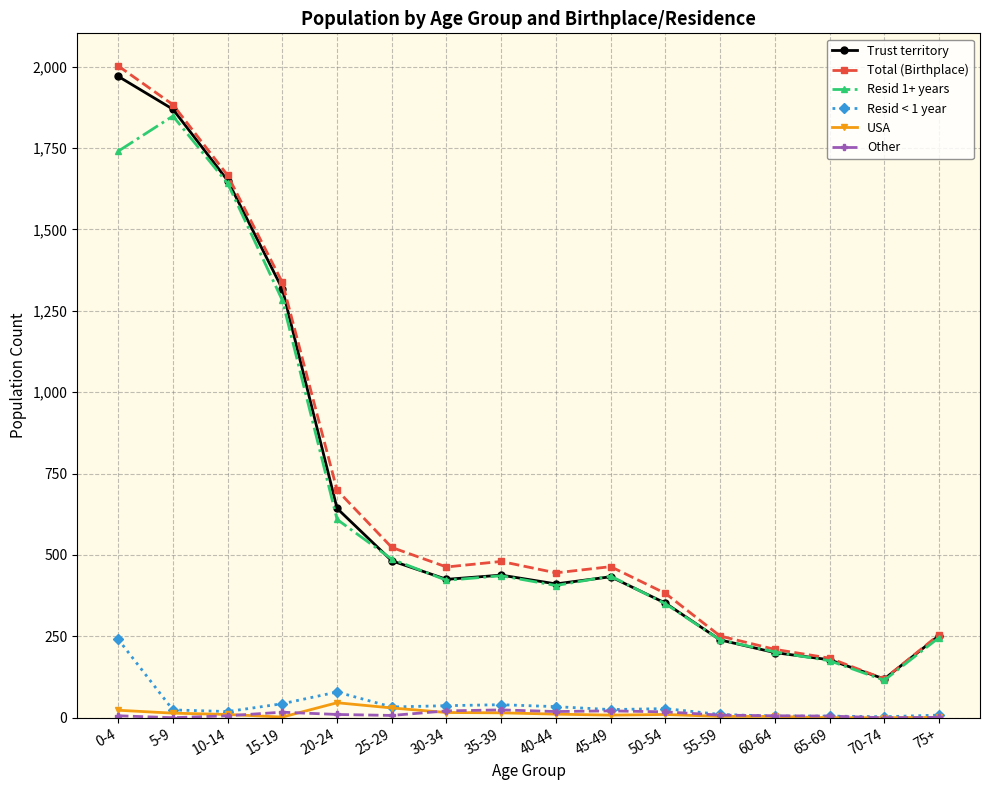

How many values in the Other series are below 8?

8